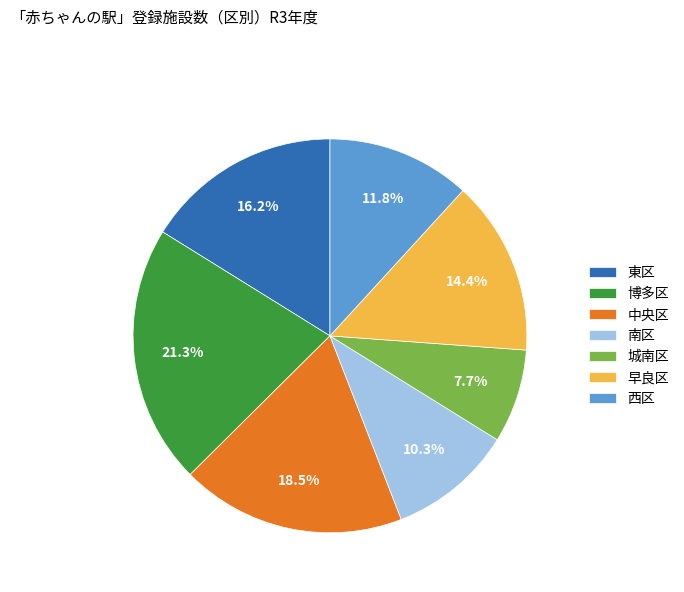

Does 西区 account for over 50% of the chart?

No